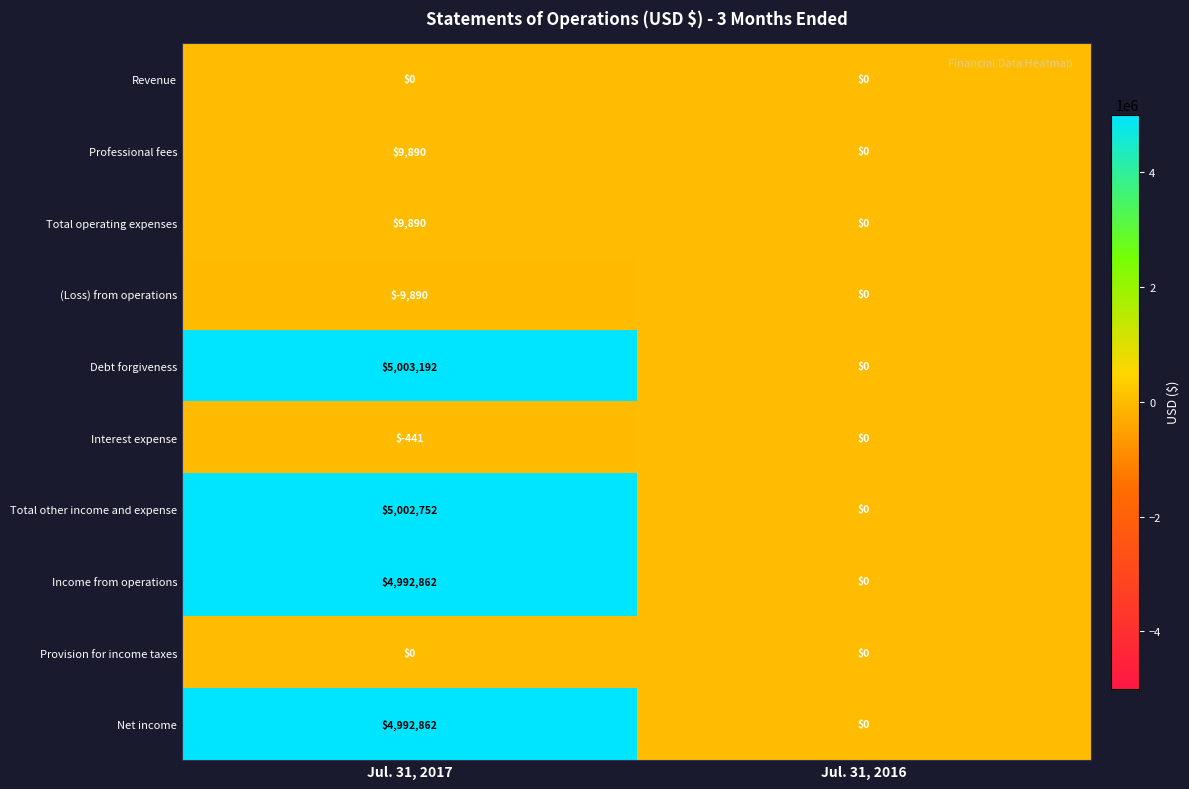

At which label is Interest expense closest to -220?

Jul. 31, 2016